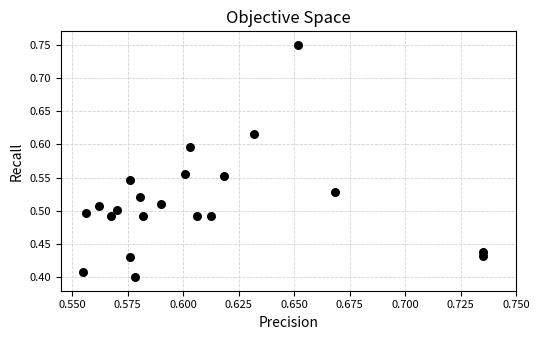

How many data points are displayed?

21